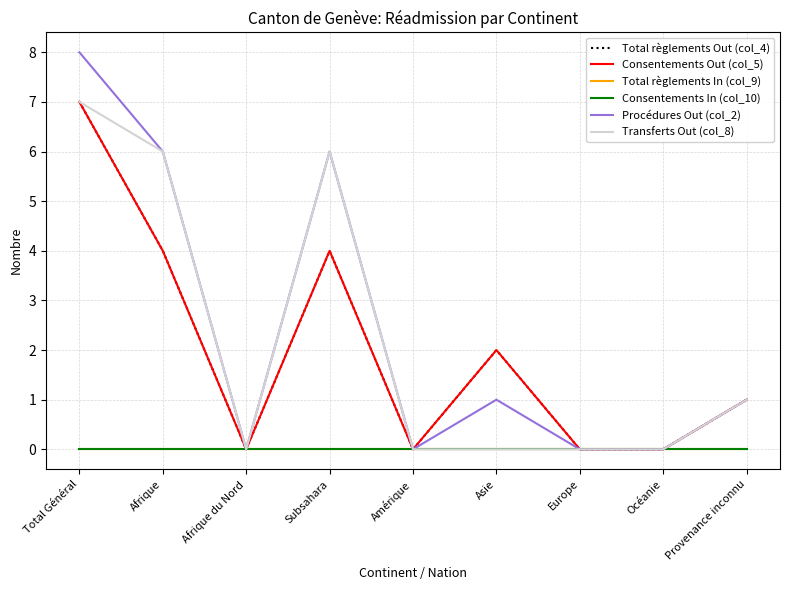

What is the highest value of the Total règlements Out (col_4) series?

7